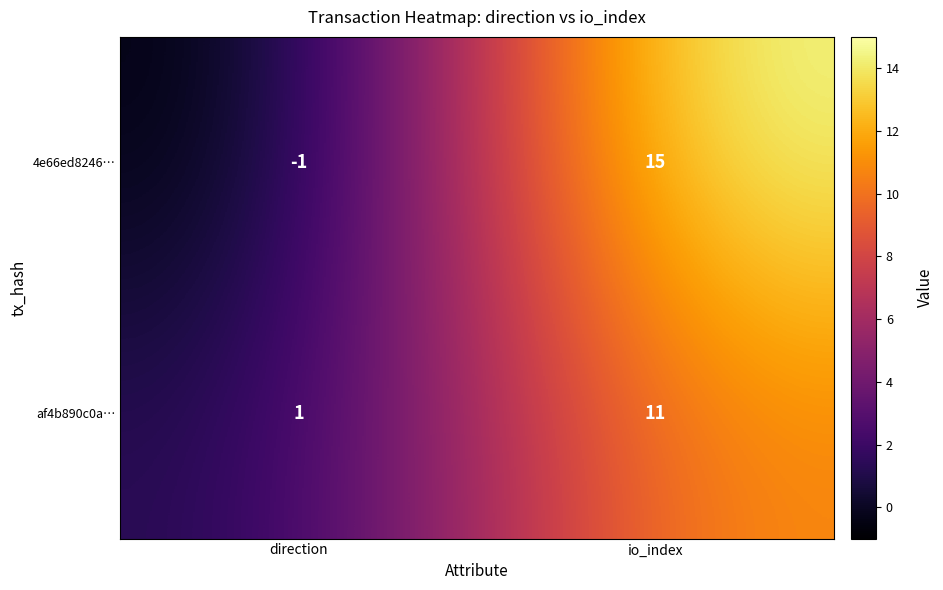

Rank the series by their maximum value, from highest to lowest.

4e66ed8246…, af4b890c0a…